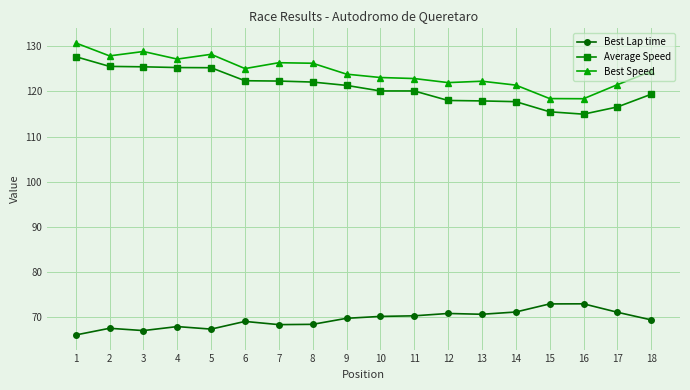

What is the value of the Average Speed point at the 17th from the left?

116.5